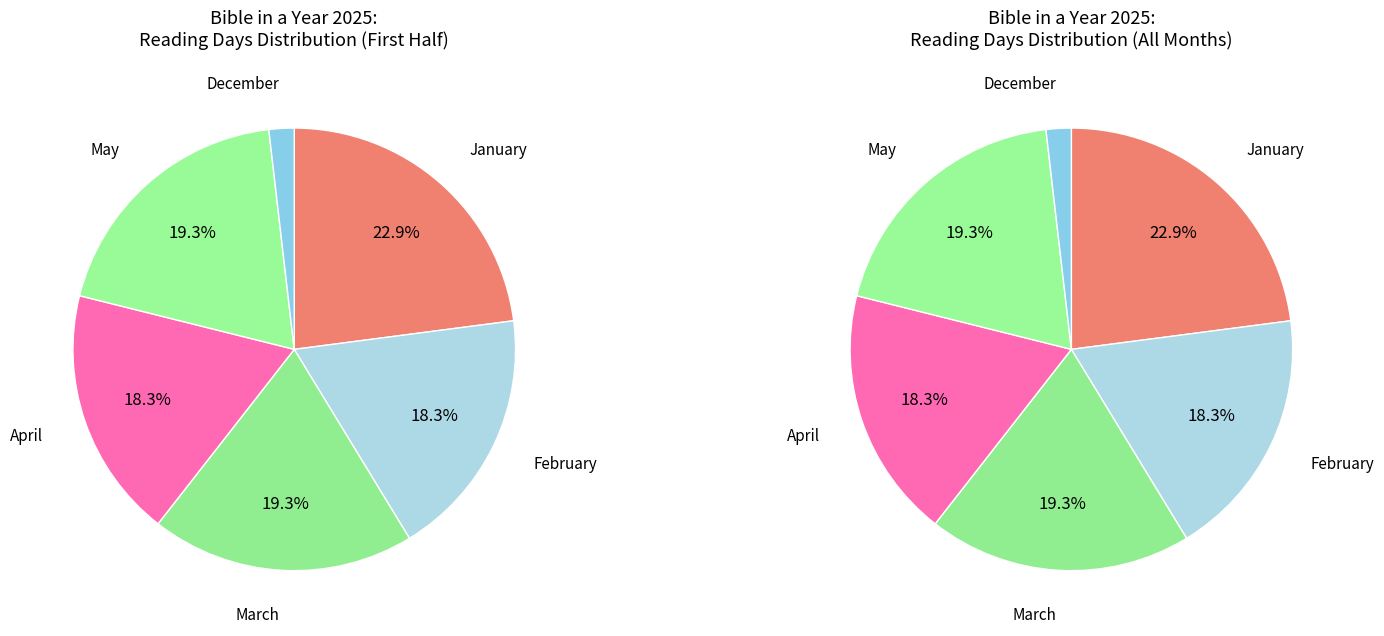

Is it true that March is 19% of the pie?

True